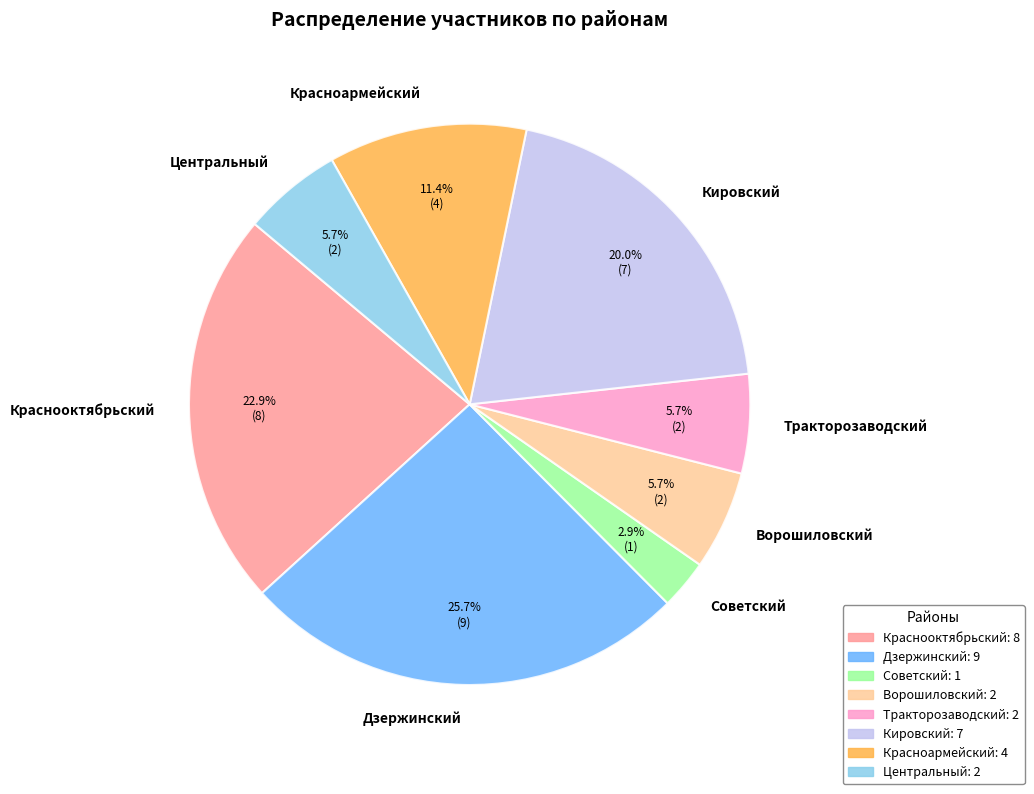

Approximately how many times larger is the value at Центральный compared to Тракторозаводский?

1.0